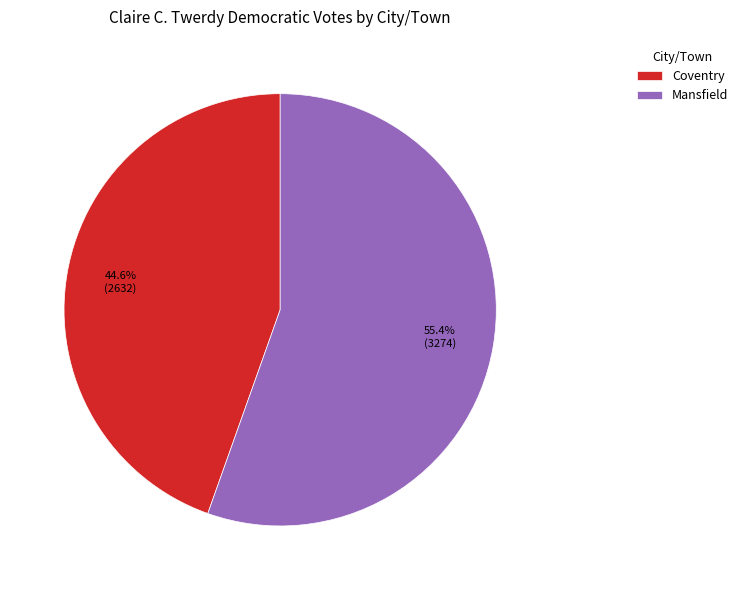

To the nearest percent, what portion does Coventry represent?

45%